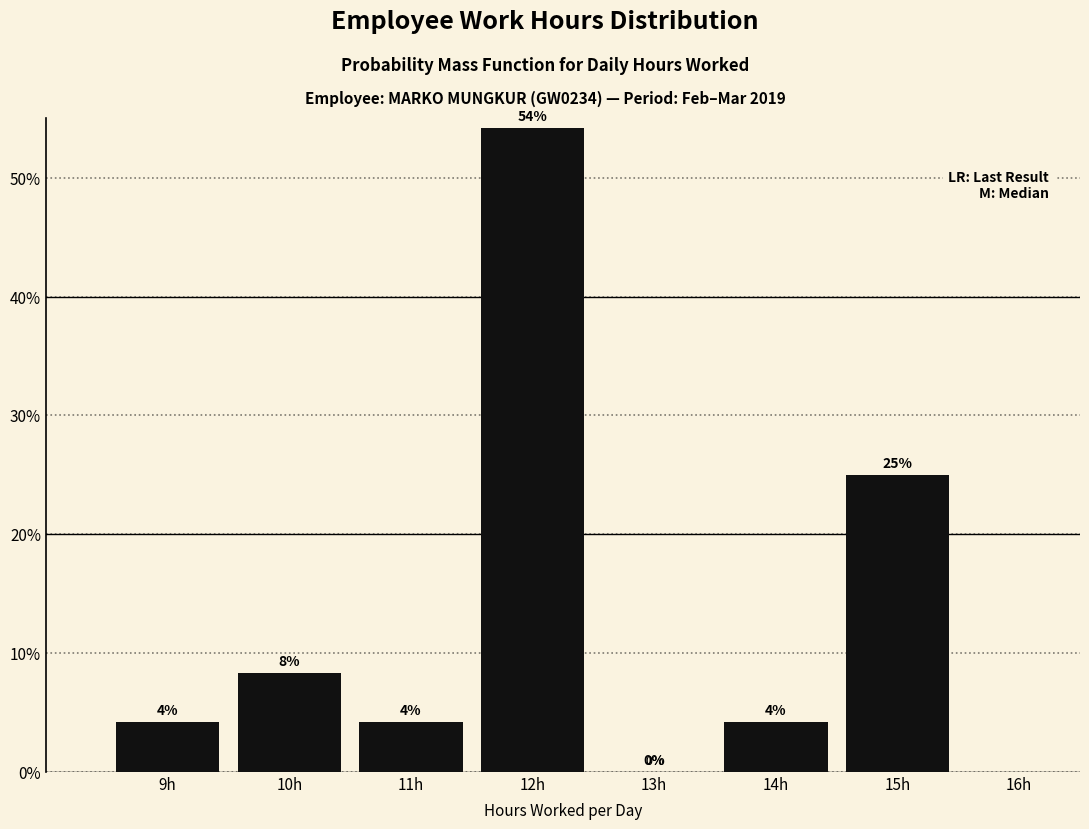

Over which range of the x-axis is the bar tallest?

11.5 to 12.5